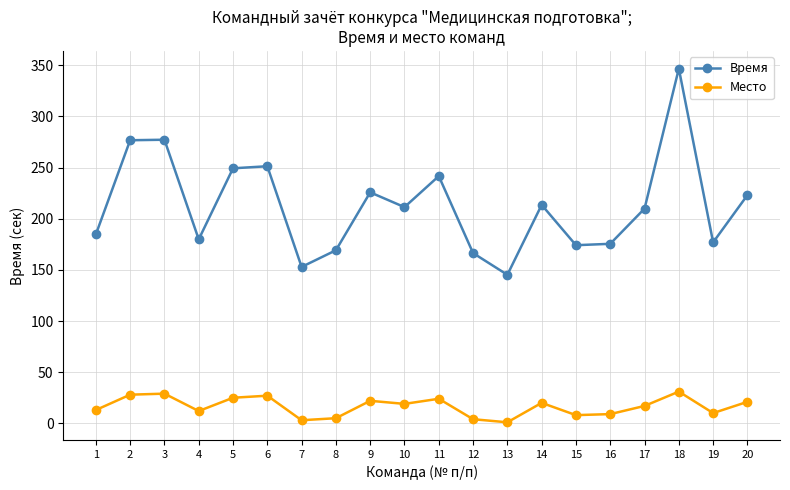

What is the value of the Место point at the 15th from the left?

8.0